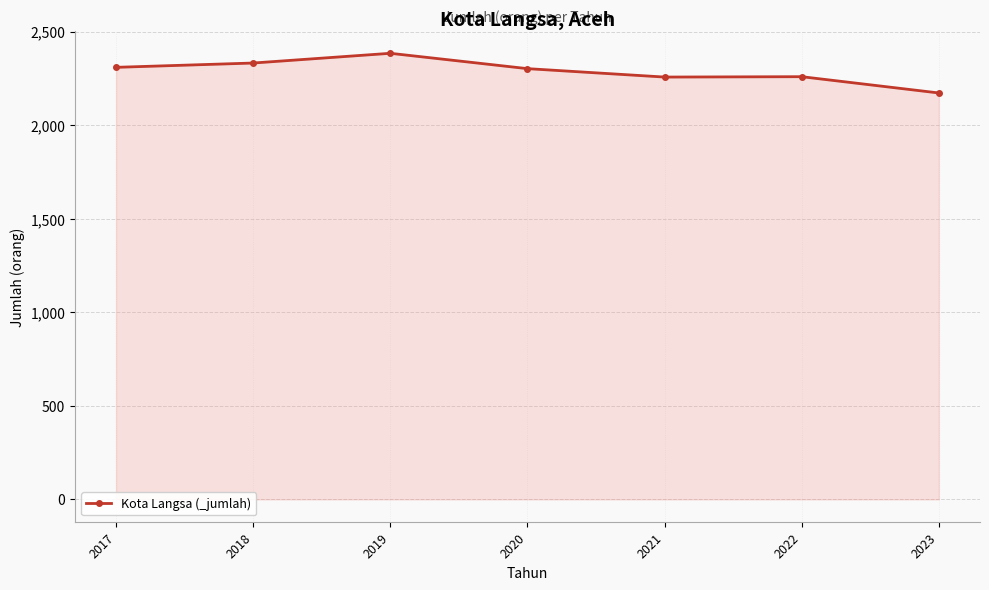

How many lines are shown in the chart?

1